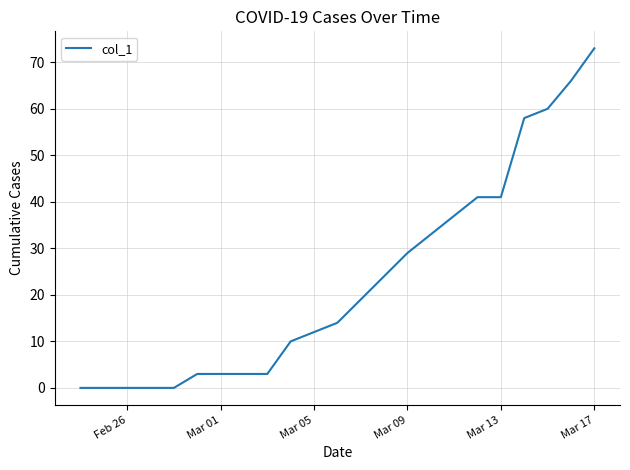

What is the difference between the maximum and minimum values?

73